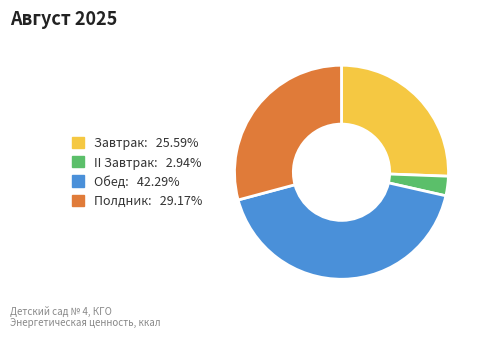

Is it true that II Завтрак is 3% of the pie?

True